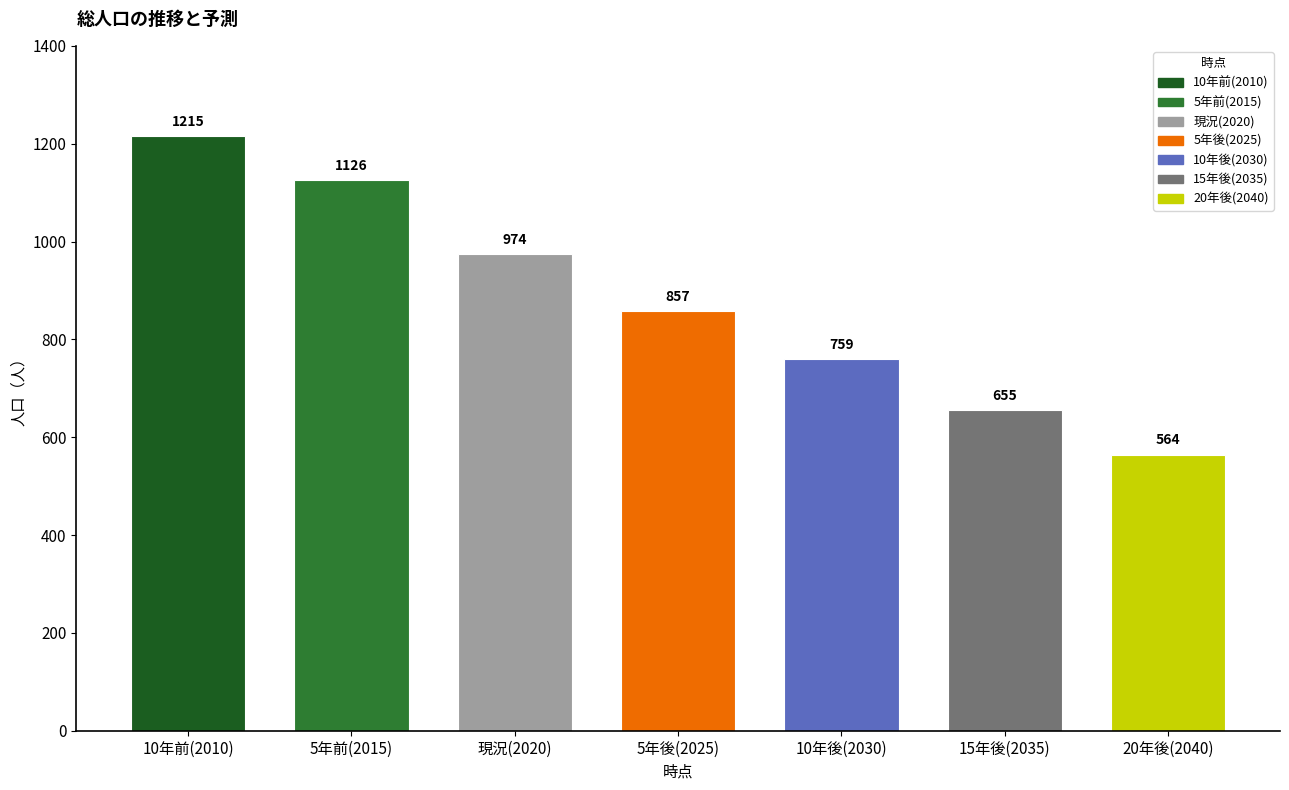

What is the average value?

879